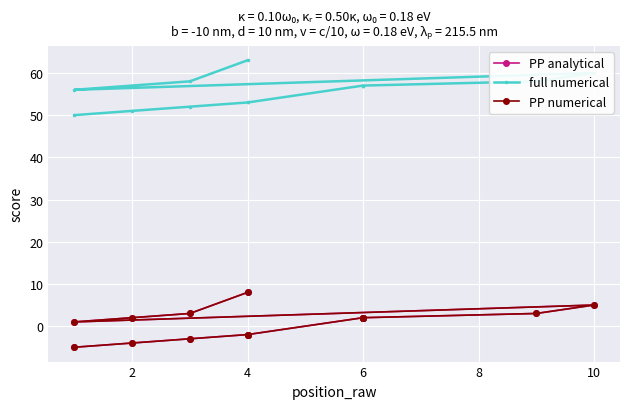

Is it true that full numerical equals 92 at 4?

False